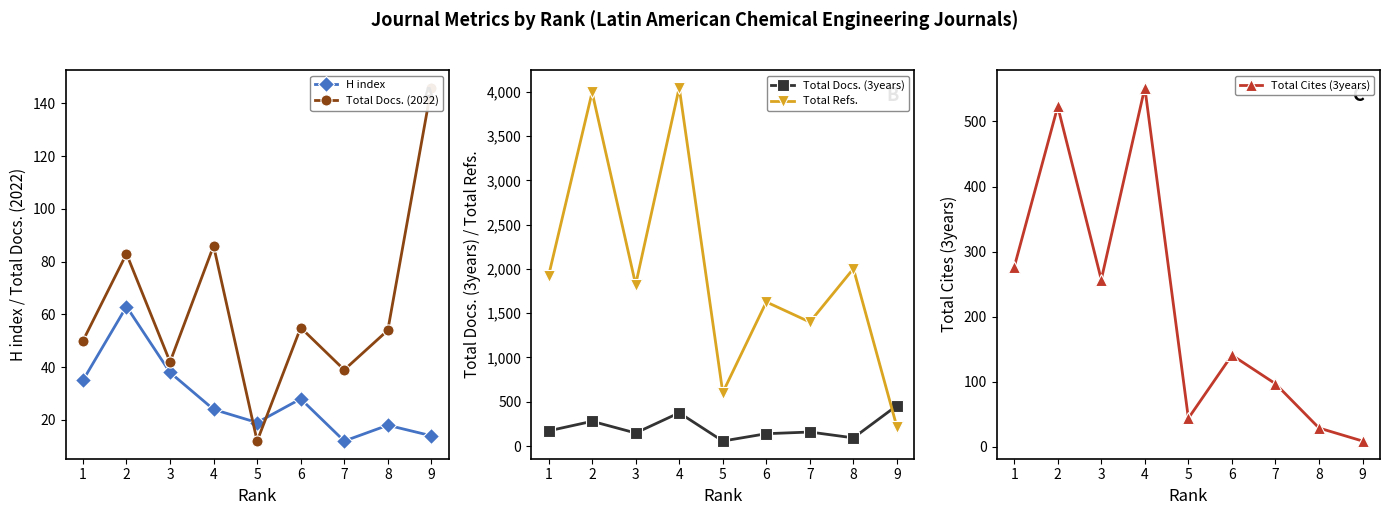

At which category is the sum across all series the highest?

4